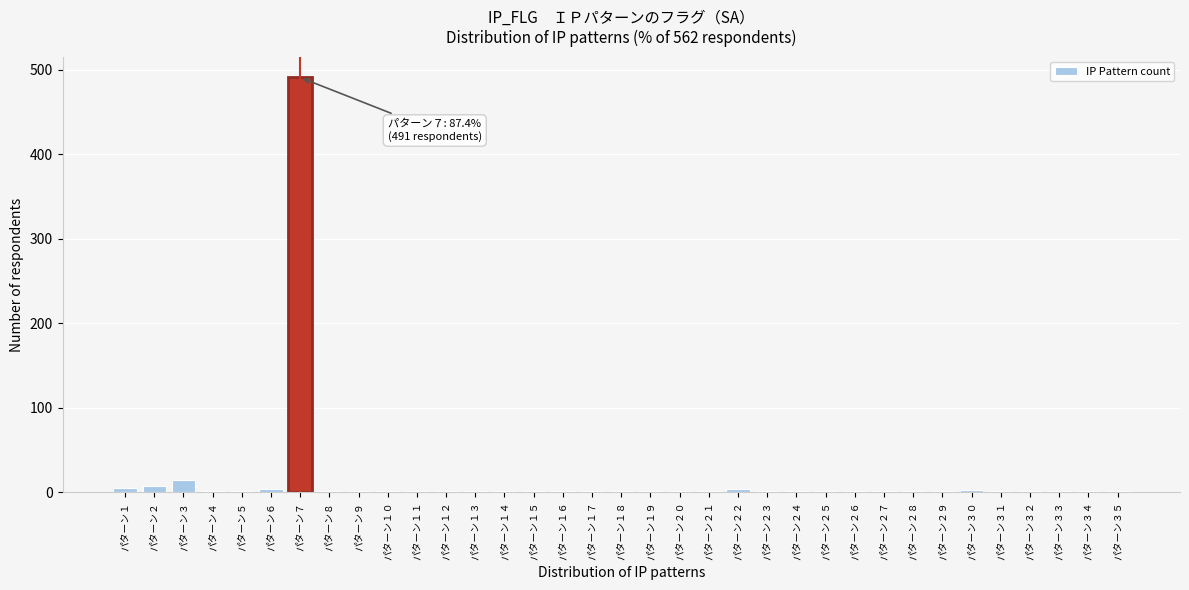

At which label is the value closest to 246?

パターン３